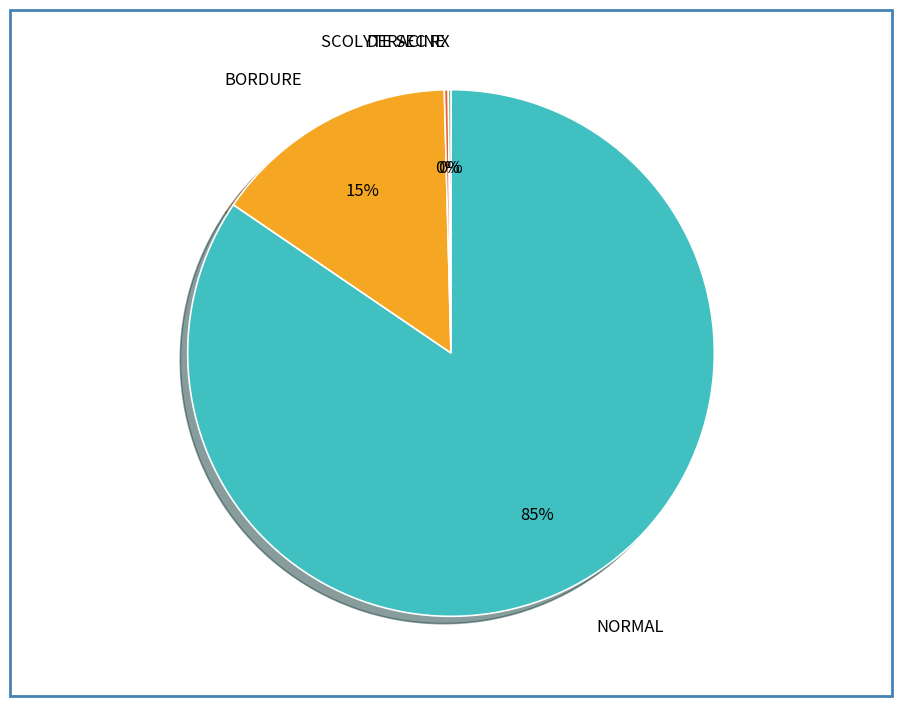

Is the sum of NORMAL and BORDURE greater than half?

Yes